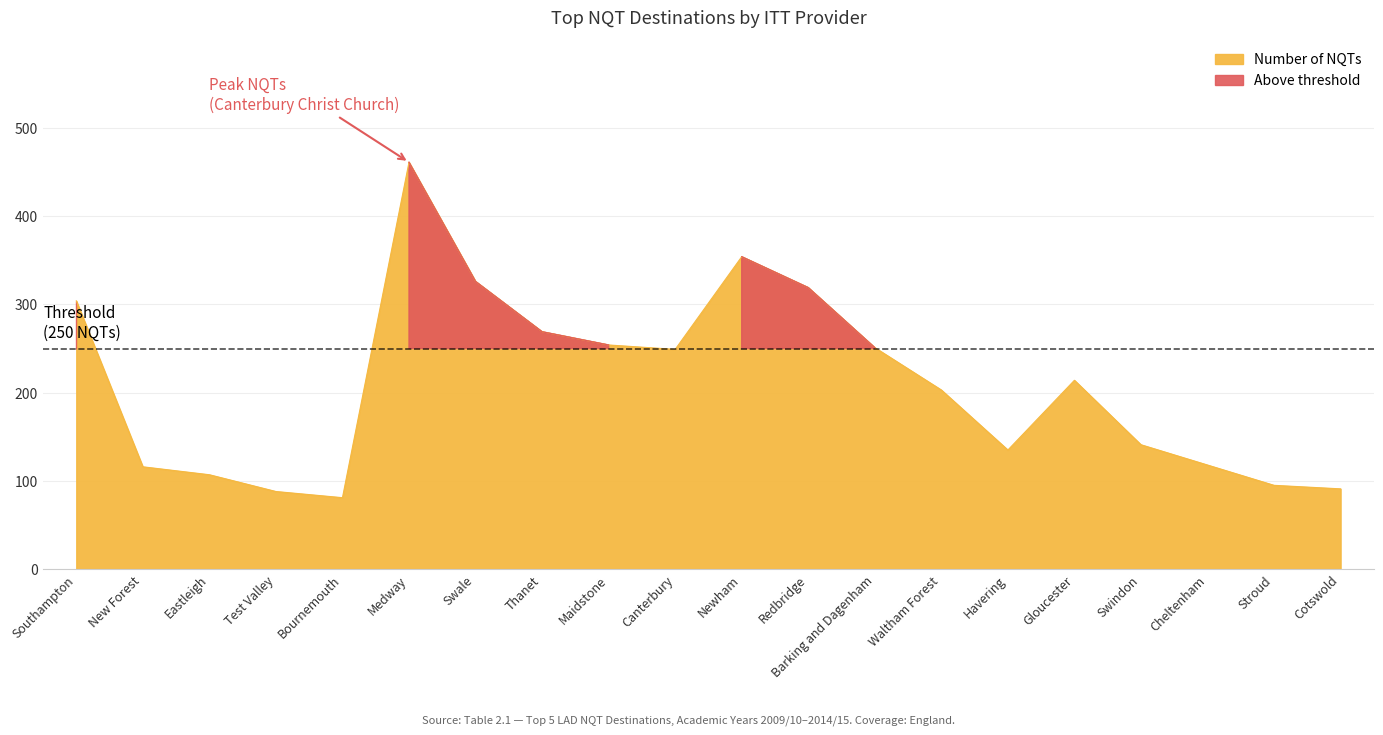

At which category does the data reach its first local valley?

Bournemouth